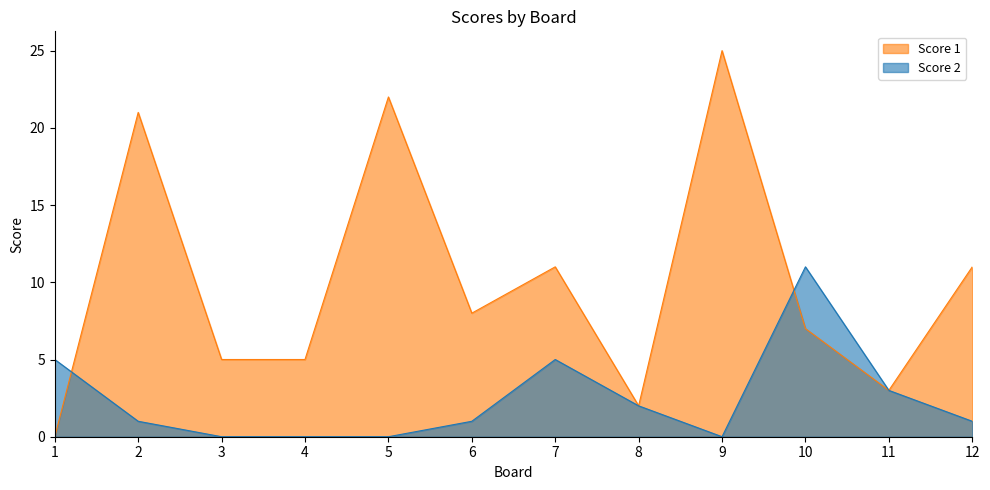

At which category is the sum across all series the highest?

9